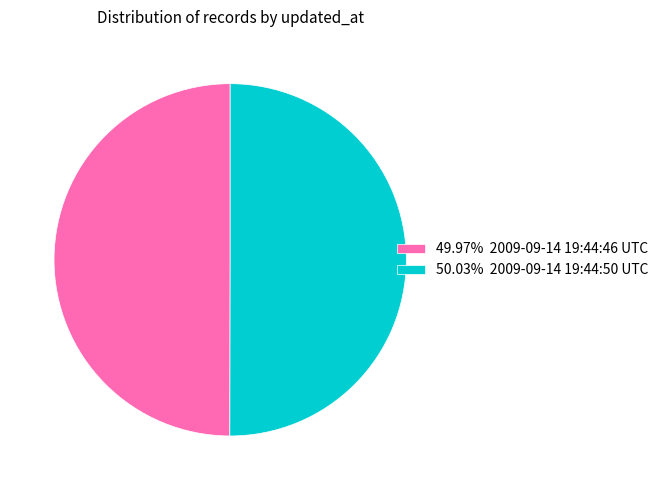

Is the sum of 49.97% 2009-09-14 19:44:46 UTC and 50.03% 2009-09-14 19:44:50 UTC greater than half?

Yes